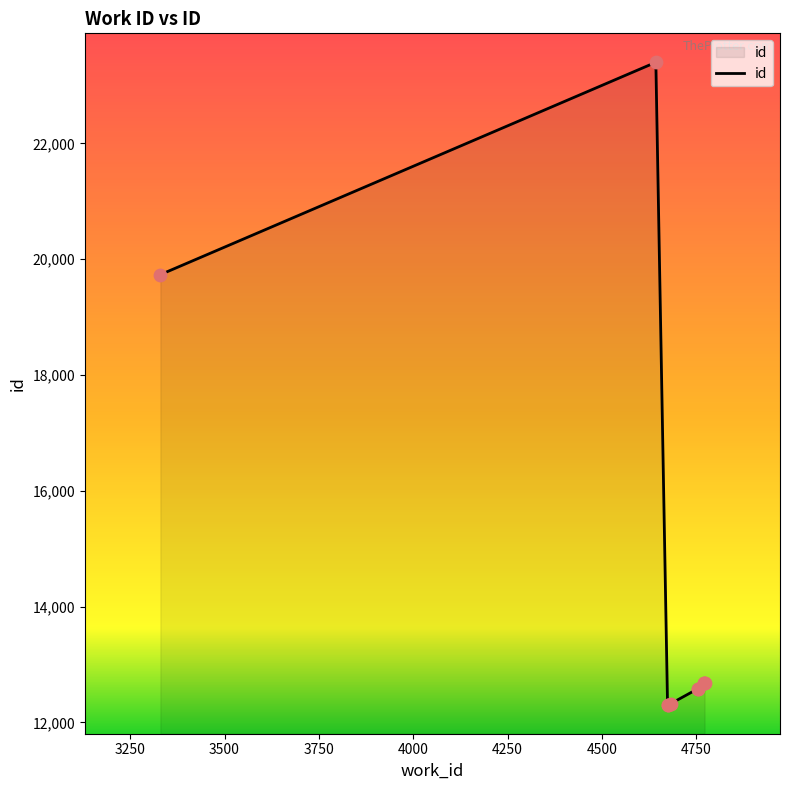

What is the smallest value displayed?

12306